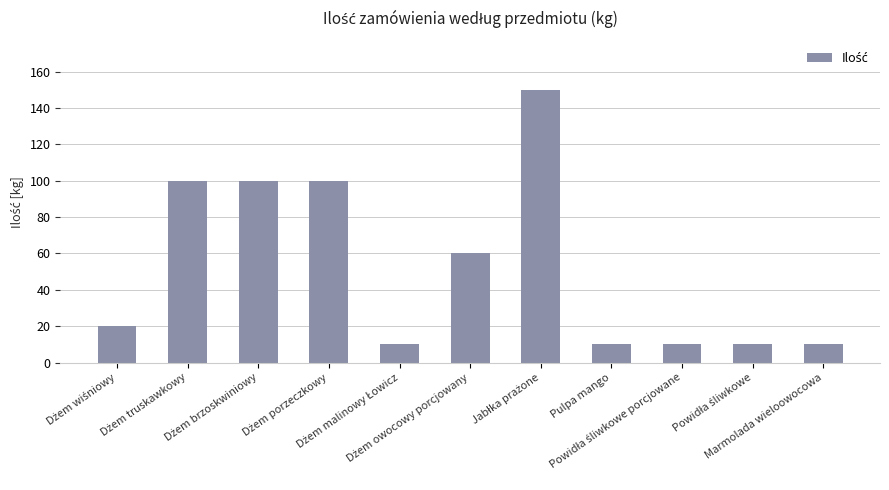

What is the greatest value displayed?

150